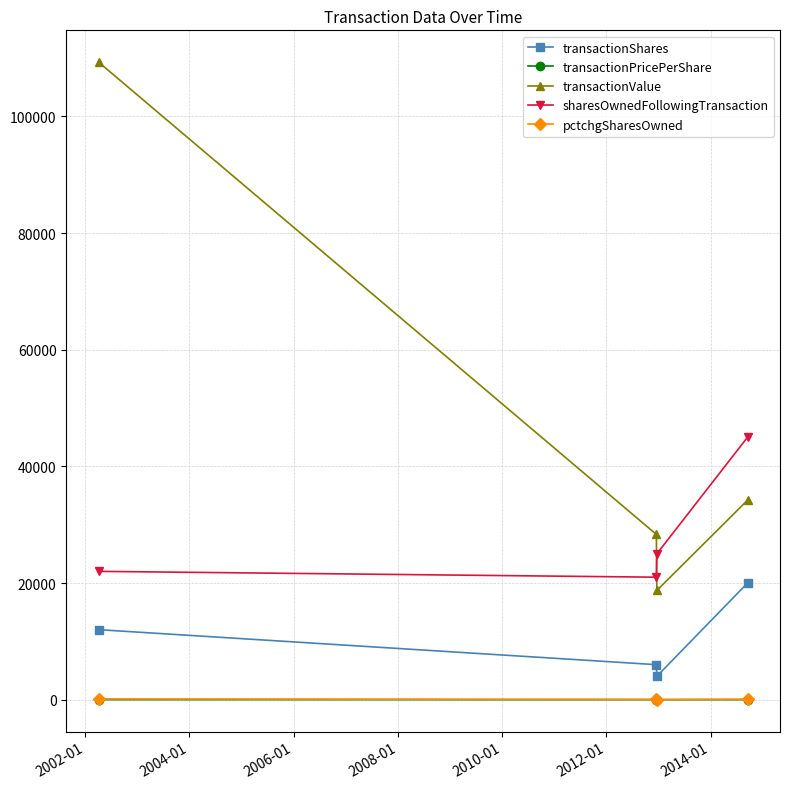

How many data points in transactionPricePerShare are less than 4?

1